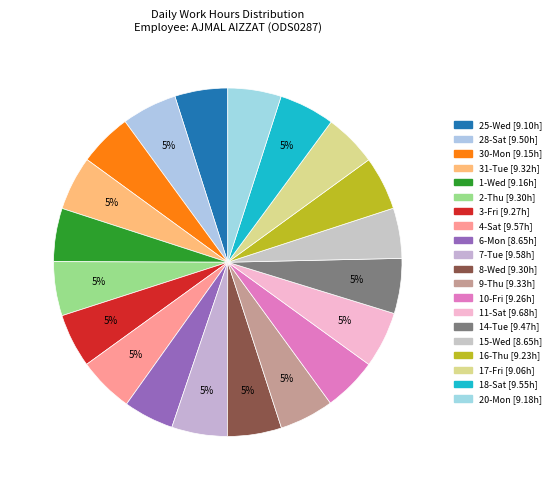

Which has a higher value, 16-Thu or 11-Sat?

11-Sat